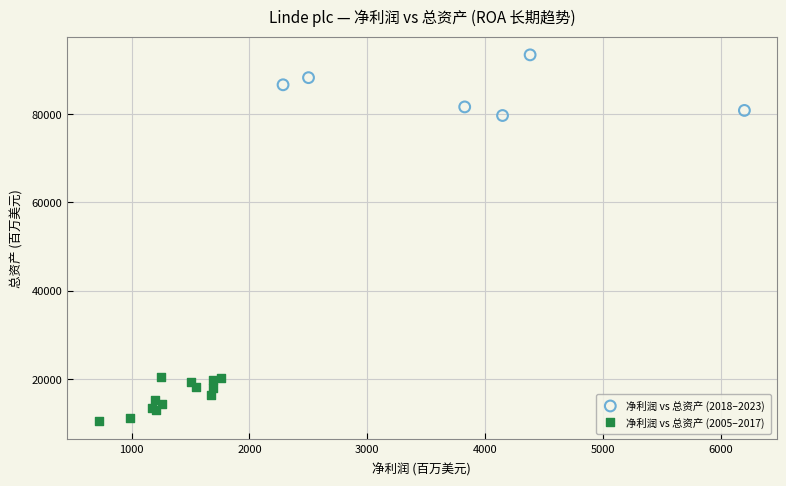

Which series contains the lowest Y value?

净利润 vs 总资产 (2005–2017)